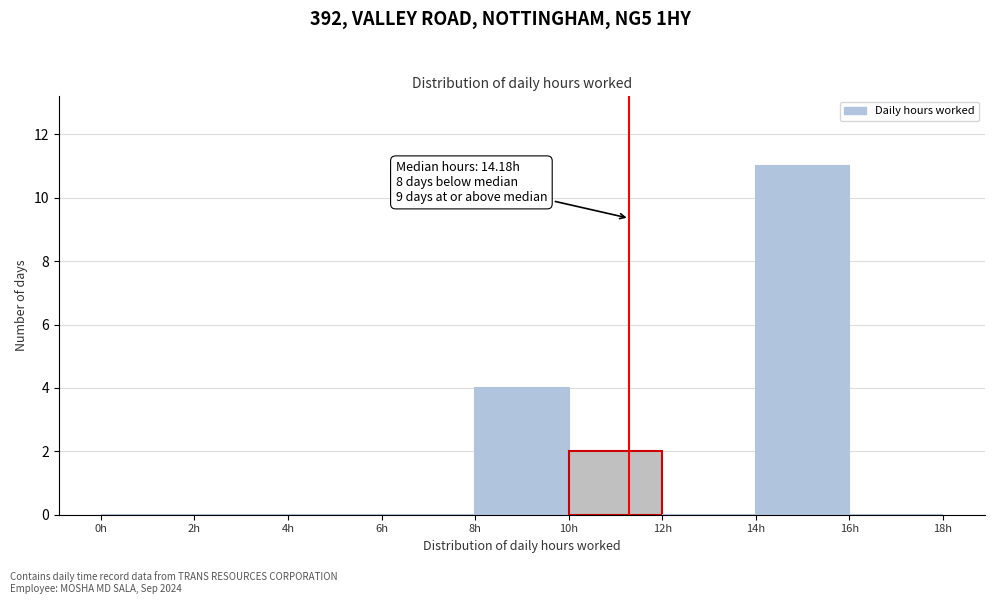

Which range on the x-axis has the tallest bar?

14 to 16